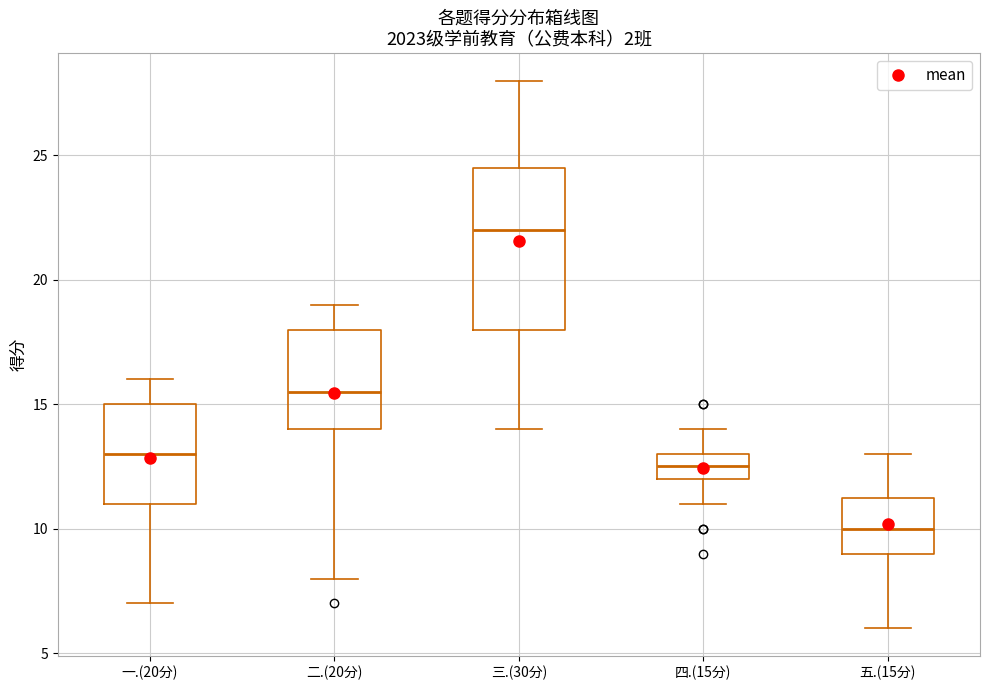

Reading left to right, read every box against the y-axis: the position of its median line, the range the box covers, and the ends of its whiskers. The values are not printed on the chart, so give them approximately, as read against the axis.

一.(20分): median 13.0, box 11.0 to 15.0, whiskers 7.0 to 16.0
二.(20分): median 15.5, box 14.0 to 18.0, whiskers 8.0 to 19.0
三.(30分): median 22.0, box 18.0 to 24.5, whiskers 14.0 to 28.0
四.(15分): median 12.5, box 12.0 to 13.0, whiskers 11.0 to 14.0
五.(15分): median 10.0, box 9.0 to 11.5, whiskers 6.0 to 13.0